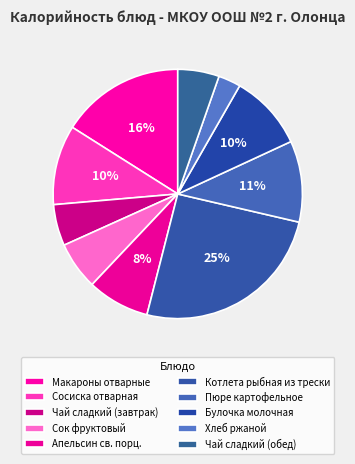

How many segments does this pie chart have?

10